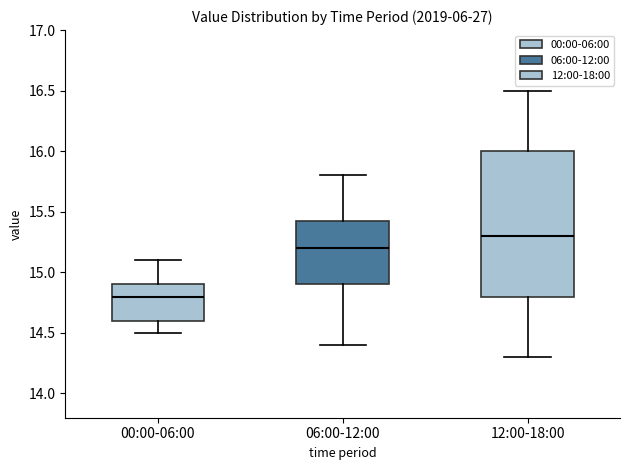

Comparing the boxes themselves (not the whiskers), which one is the tallest?

12:00-18:00